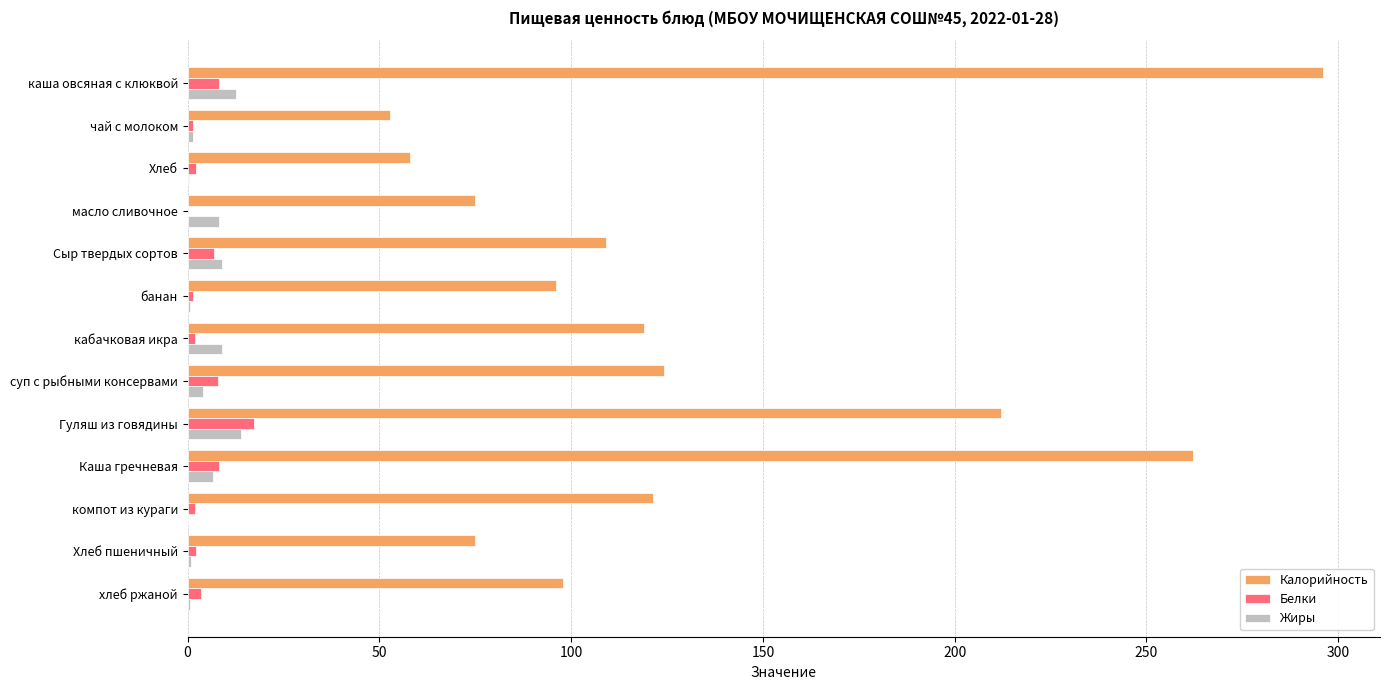

What is the sum of all Белки values?

63.3